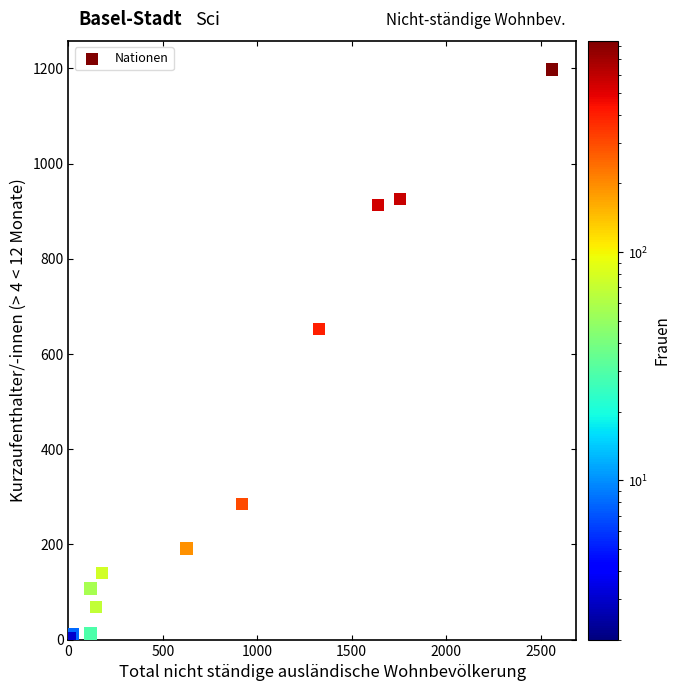

What Y value in the scatter plot is closest to 599?

653